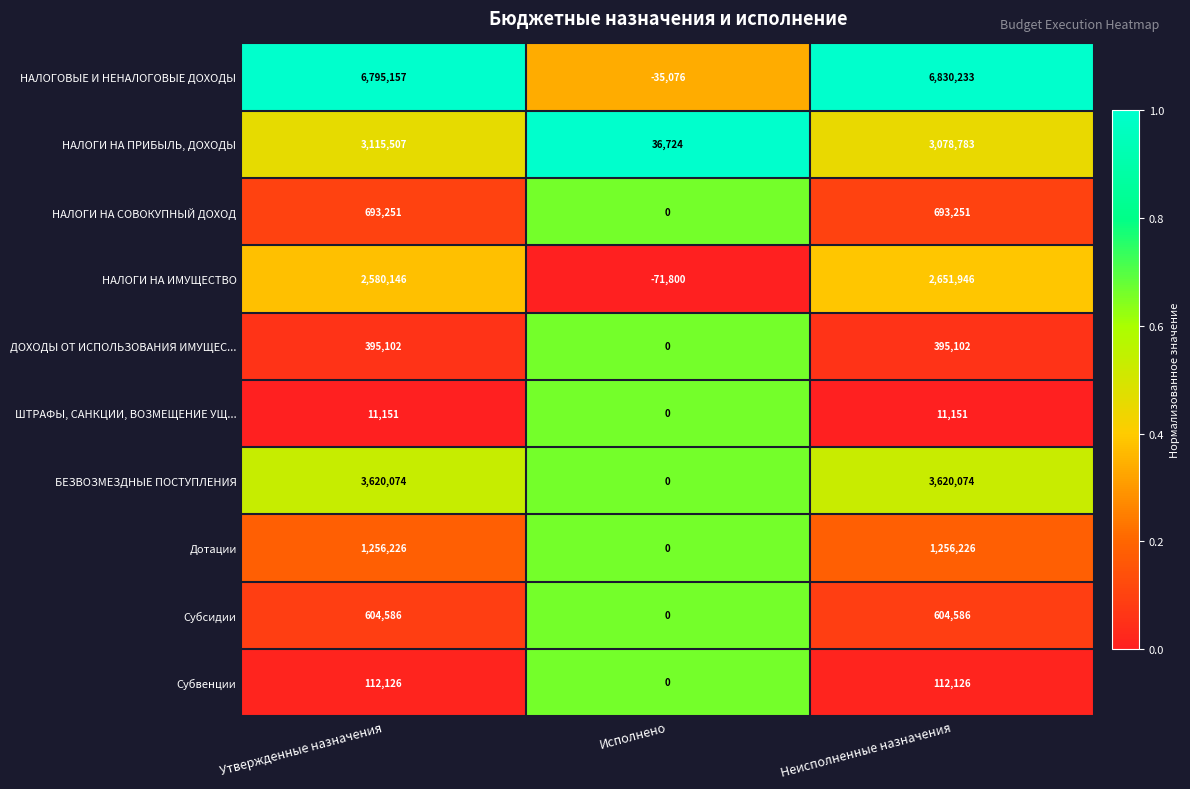

What is the sum of all НАЛОГИ НА ИМУЩЕСТВО values?

5160292